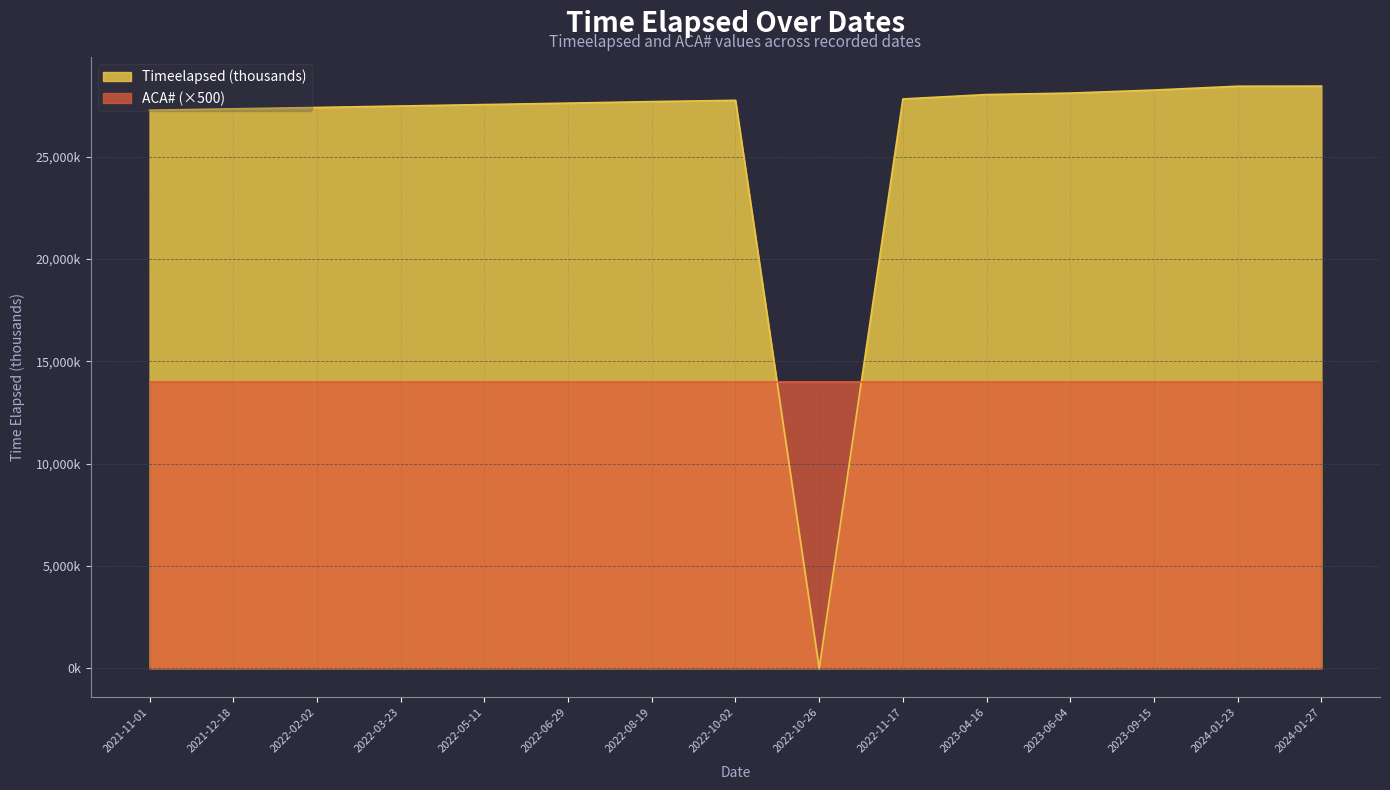

Where does the data first go above 27682?

2022-08-19